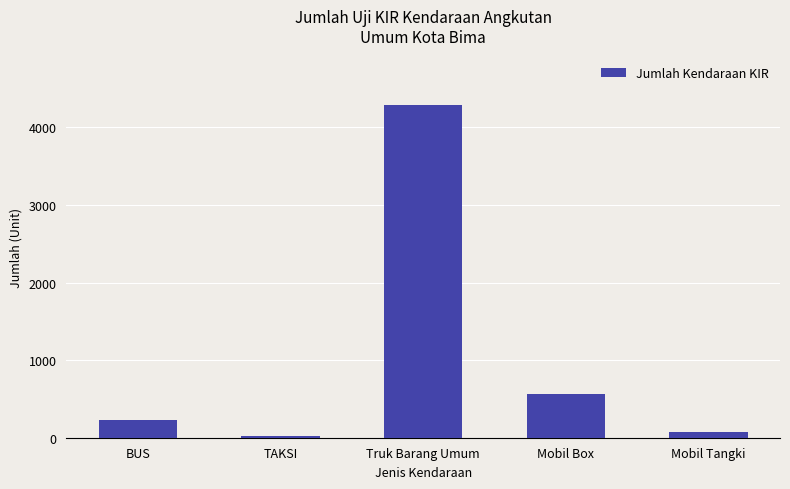

Reading left to right, extract all data points from this chart.

225	26	4285	562	76